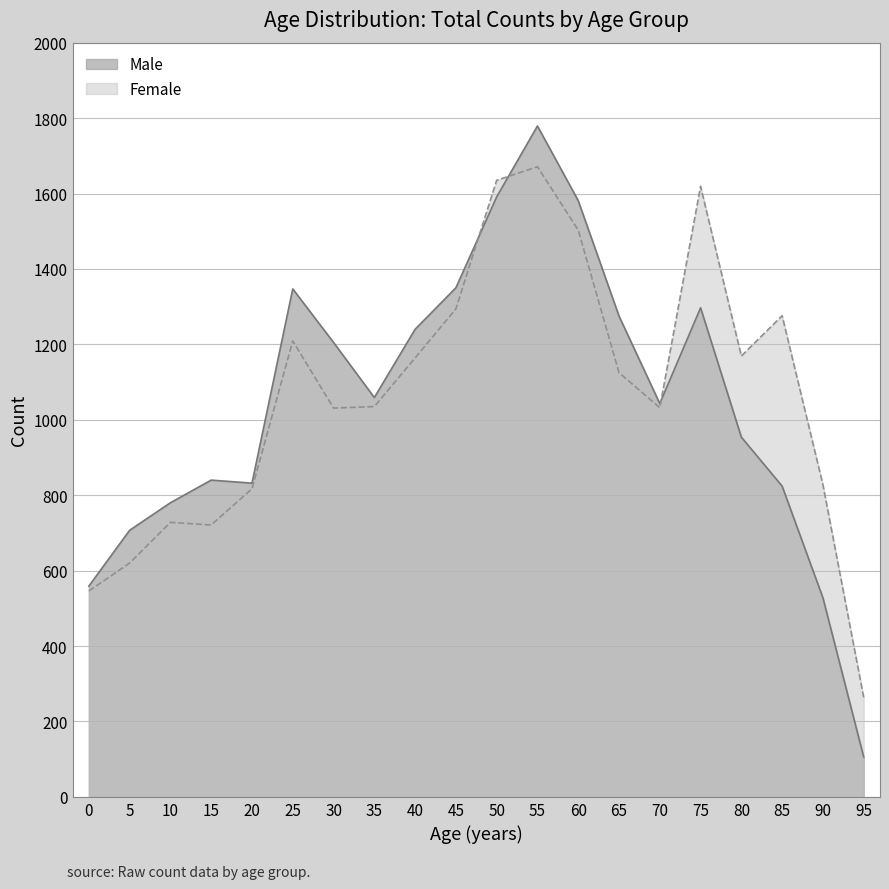

What is the sum of all Male values?

20897